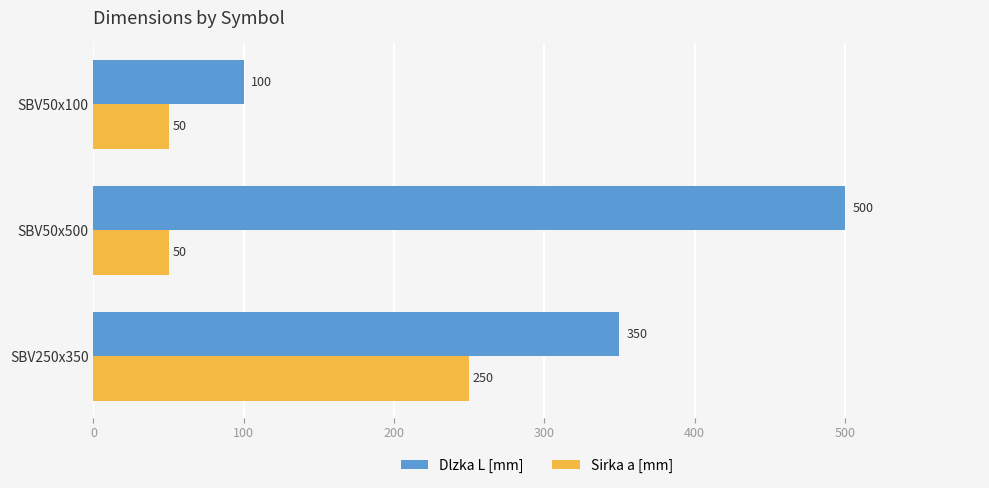

The value of Sirka a [mm] at SBV50x100 is 50. True or false?

True